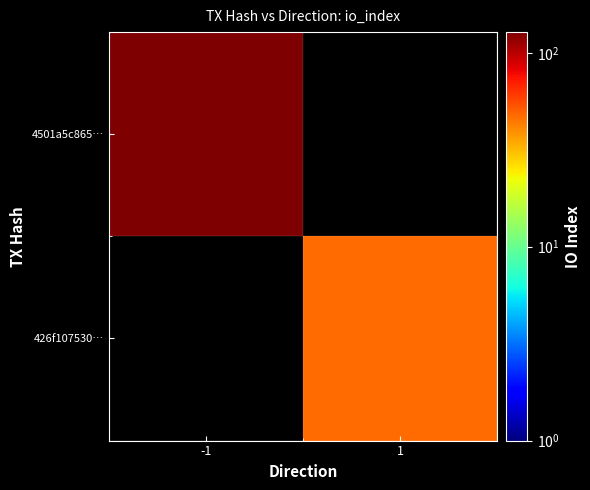

At how many categories does at least one series exceed 49?

1